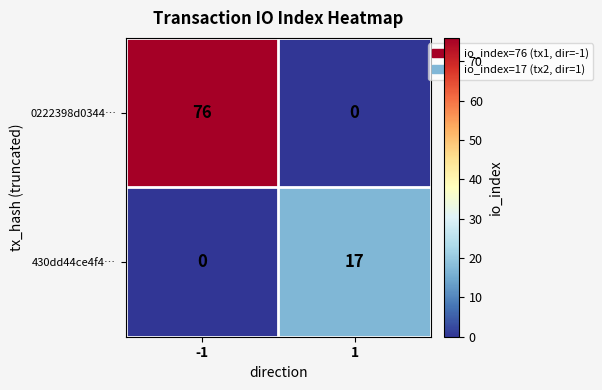

At how many categories does at least one series exceed 43?

1